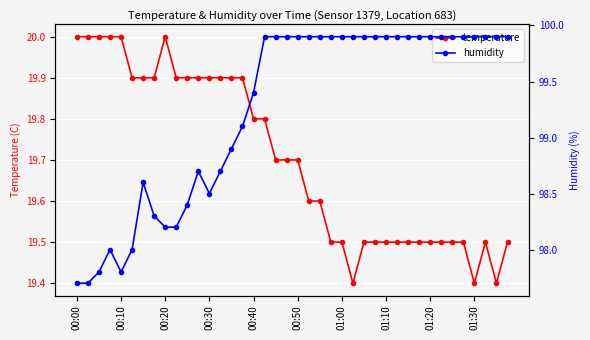

Reading left to right, extract all data points from this chart.

temperature: 20.0	20.0	20.0	20.0	20.0	19.9	19.9	19.9	20.0	19.9	19.9	19.9	19.9	19.9	19.9	19.9	19.8	19.8	19.7	19.7	19.7	19.6	19.6	19.5	19.5	19.4	19.5	19.5	19.5	19.5	19.5	19.5	19.5	19.5	19.5	19.5	19.4	19.5	19.4	19.5
humidity: 97.7	97.7	97.8	98.0	97.8	98.0	98.6	98.3	98.2	98.2	98.4	98.7	98.5	98.7	98.9	99.1	99.4	99.9	99.9	99.9	99.9	99.9	99.9	99.9	99.9	99.9	99.9	99.9	99.9	99.9	99.9	99.9	99.9	99.9	99.9	99.9	99.9	99.9	99.9	99.9